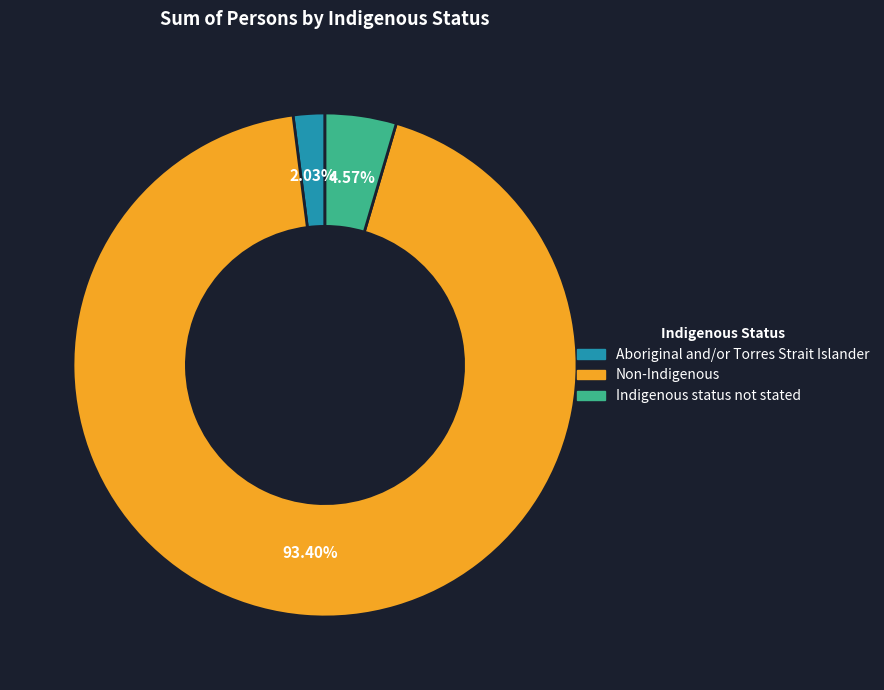

Which category has the biggest portion of the pie?

Non-Indigenous